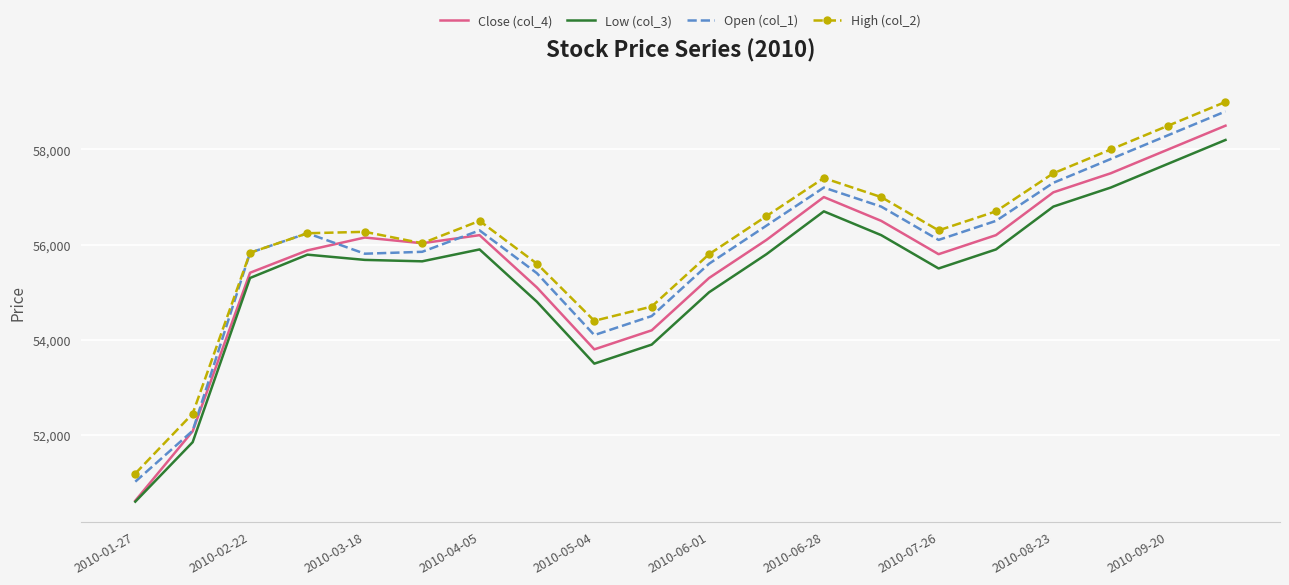

True or false: High (col_2) and Low (col_3) cross at least once.

False